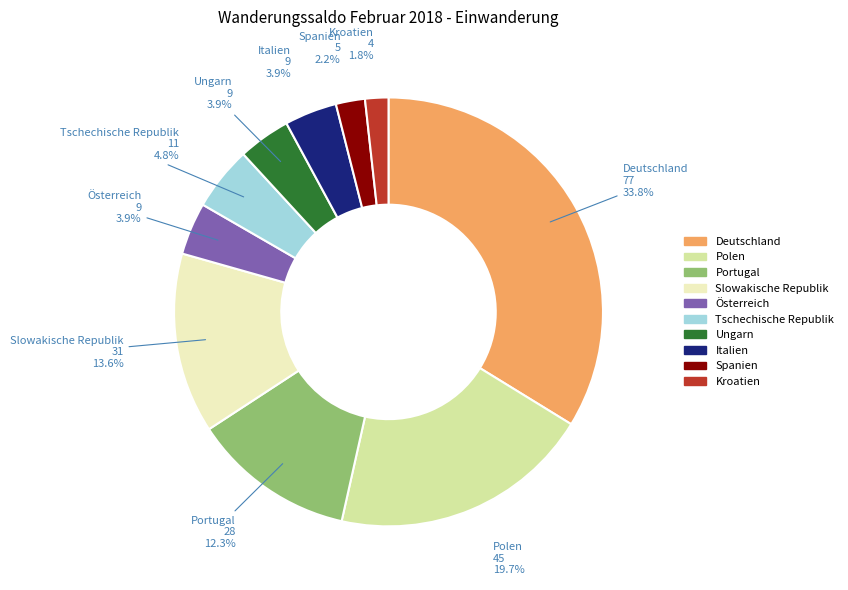

To the nearest percent, what is the difference between the largest and smallest slice percentages?

32%